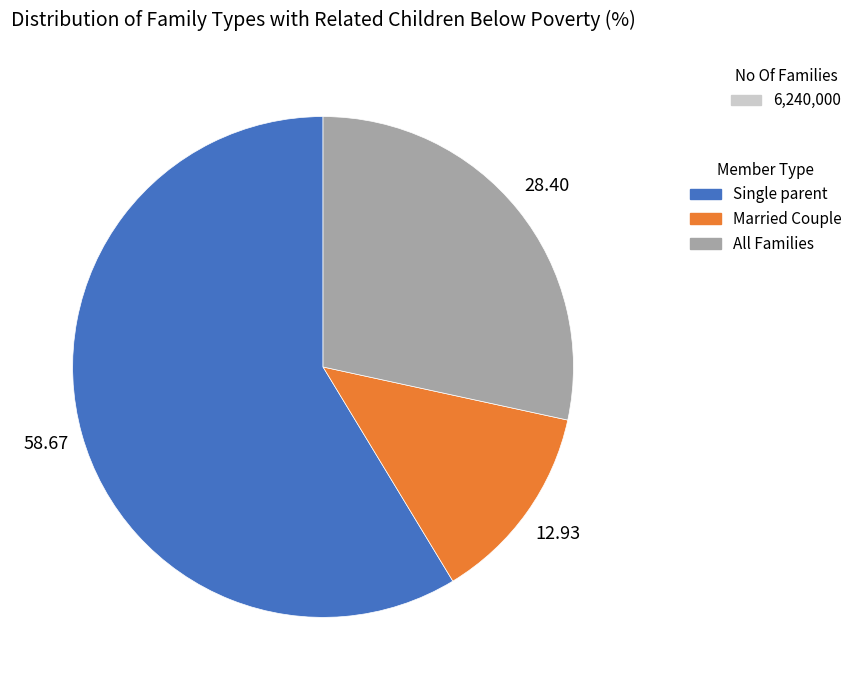

Does any single category account for the majority?

Yes